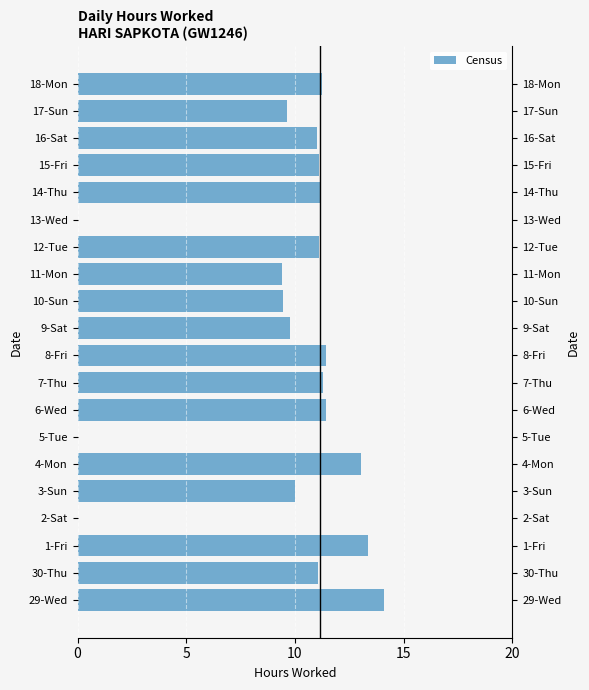

What is the sum of all values?

189.6